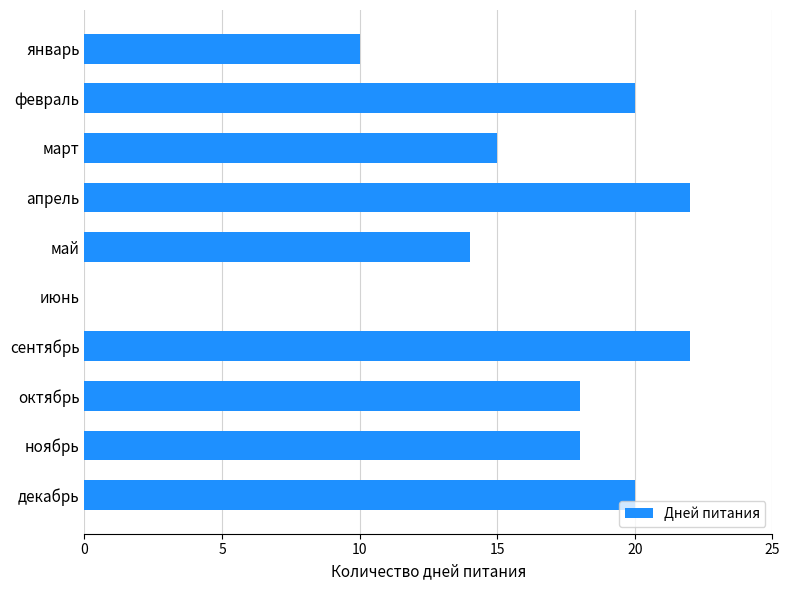

Reading top to bottom, list all the values displayed in this chart.

январь=10	февраль=20	март=15	апрель=22	май=14	июнь=0	сентябрь=22	октябрь=18	ноябрь=18	декабрь=20